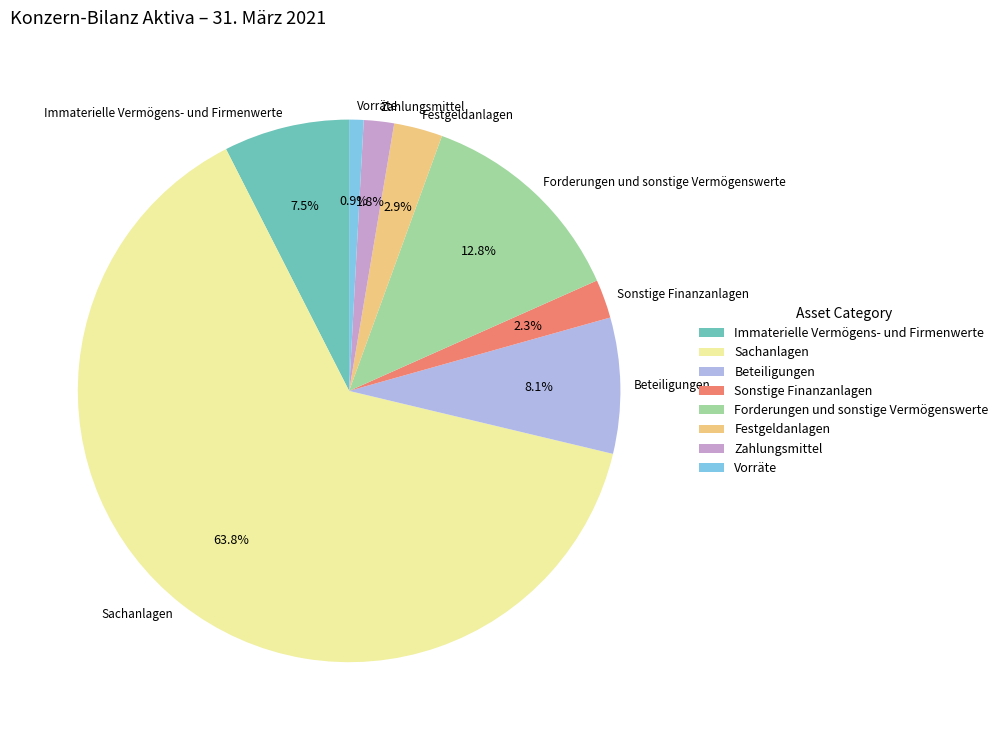

Rank the categories by value from highest to lowest.

Sachanlagen, Forderungen und sonstige Vermögenswerte, Beteiligungen, Immaterielle Vermögens- und Firmenwerte, Festgeldanlagen, Sonstige Finanzanlagen, Zahlungsmittel, Vorräte